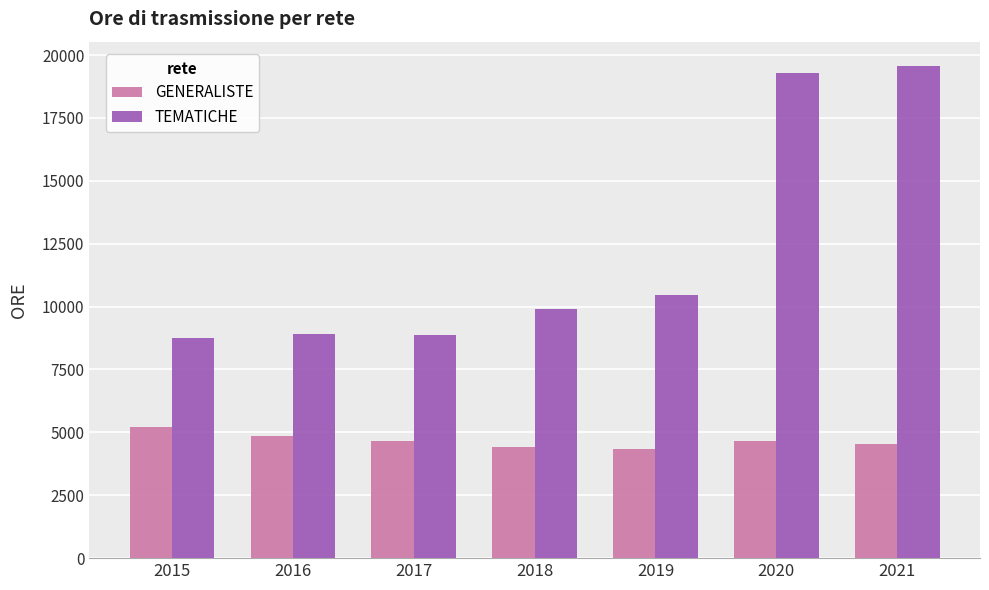

What is the spread (max minus min) of values at 2021?

15020